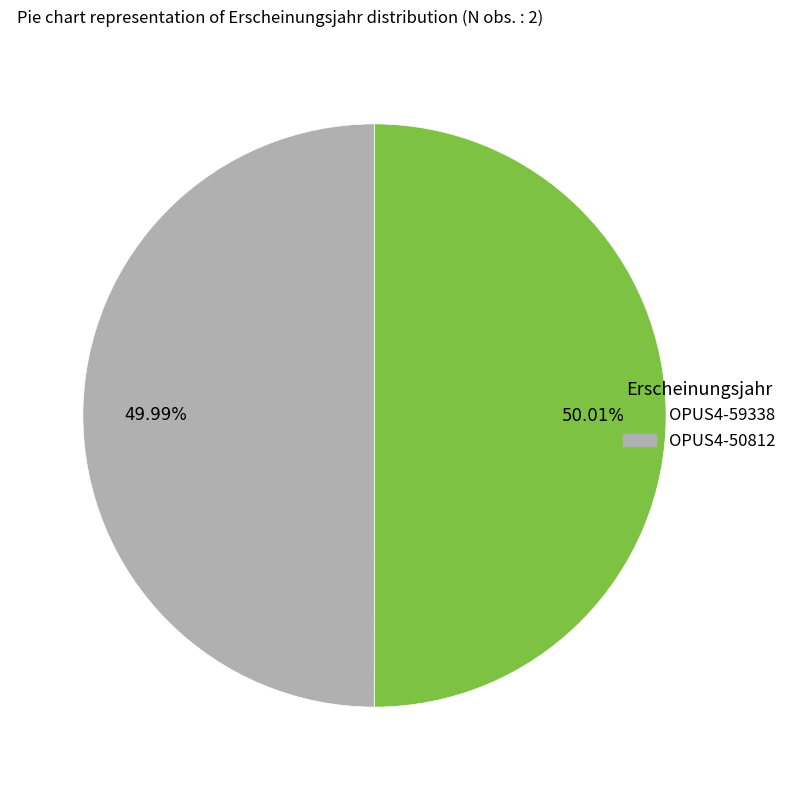

Does any single category account for the majority?

Yes